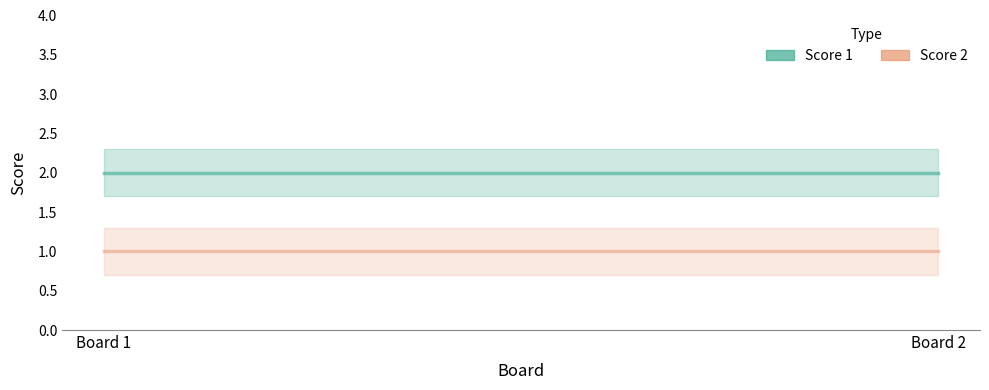

At which label is Score 2 closest to 1?

Board 1